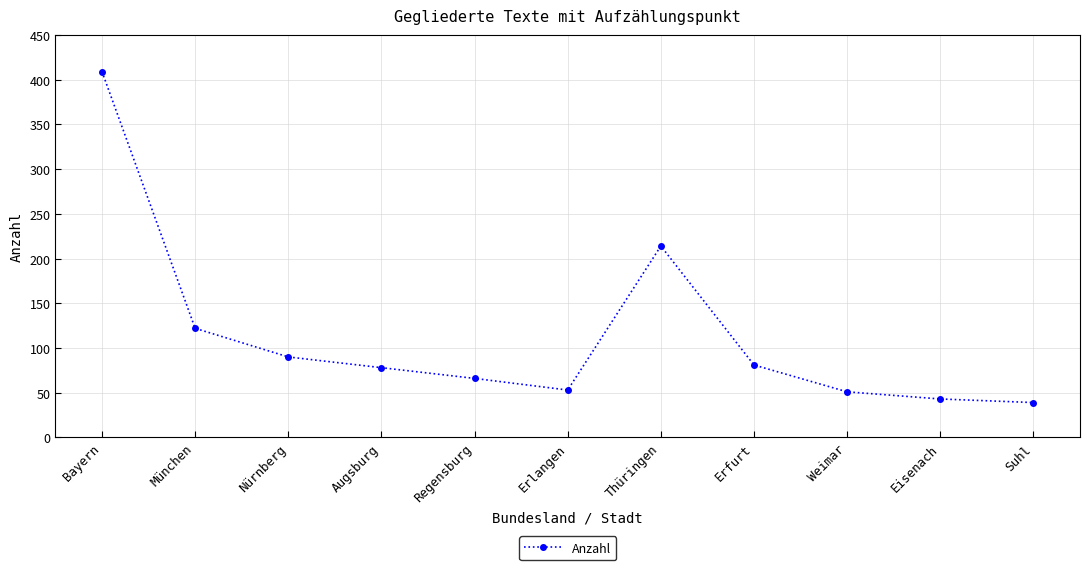

What is the label of the 8th point from the right?

Augsburg